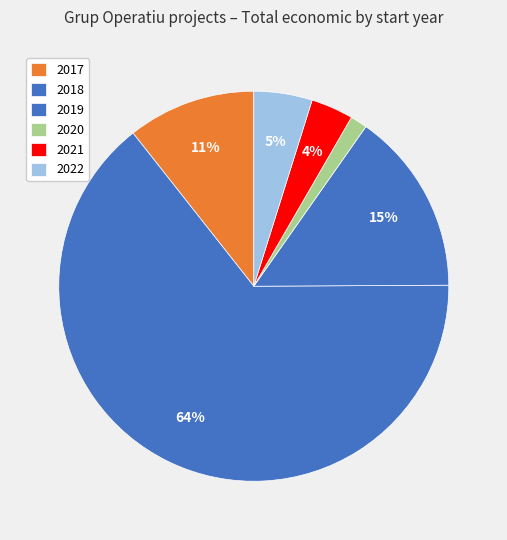

Count the number of slices in the pie.

6